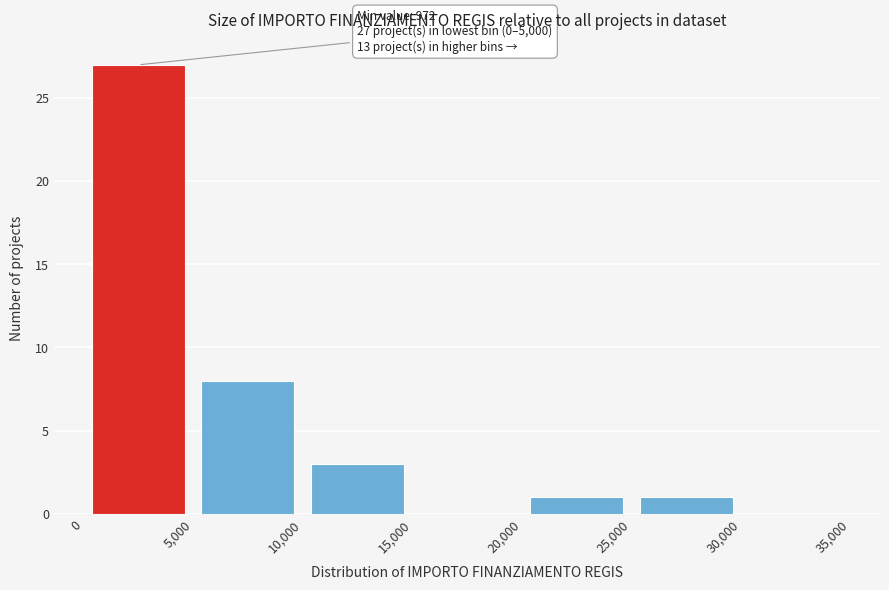

Over which range of the x-axis is the bar tallest?

0 to 5,000